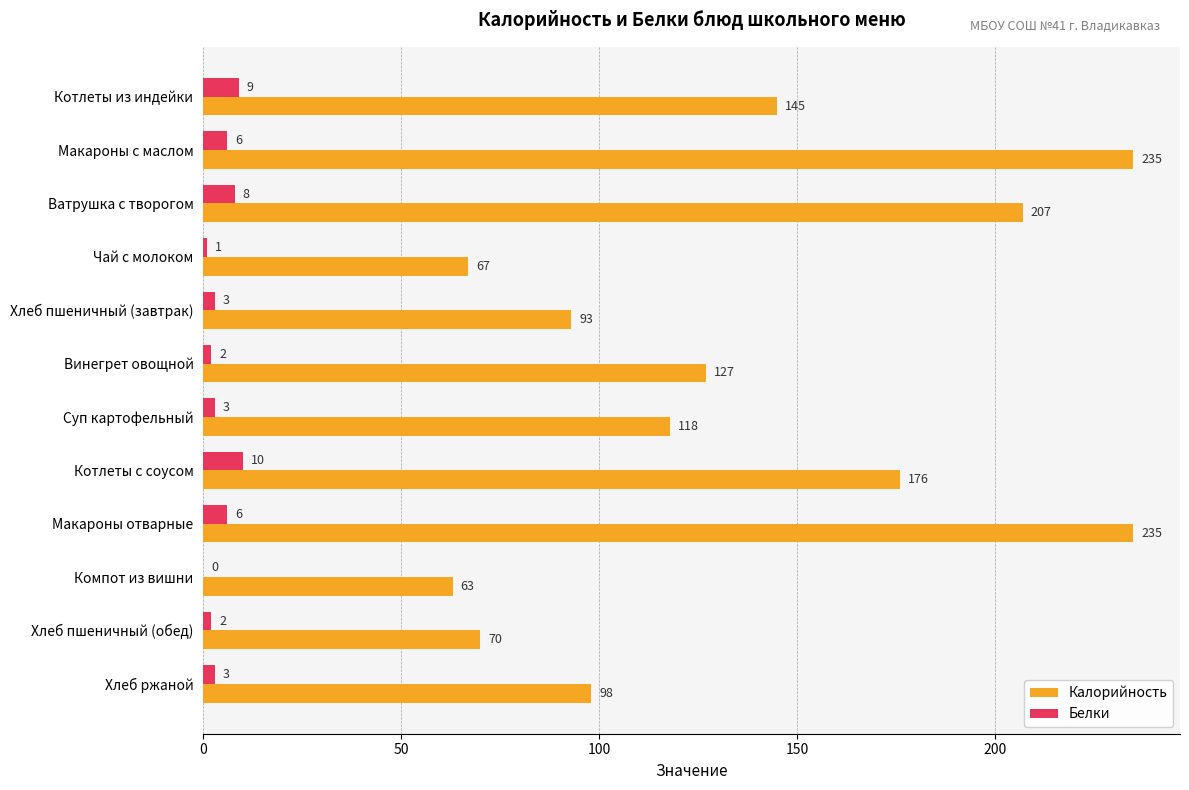

Which series has the largest total across all categories?

Калорийность